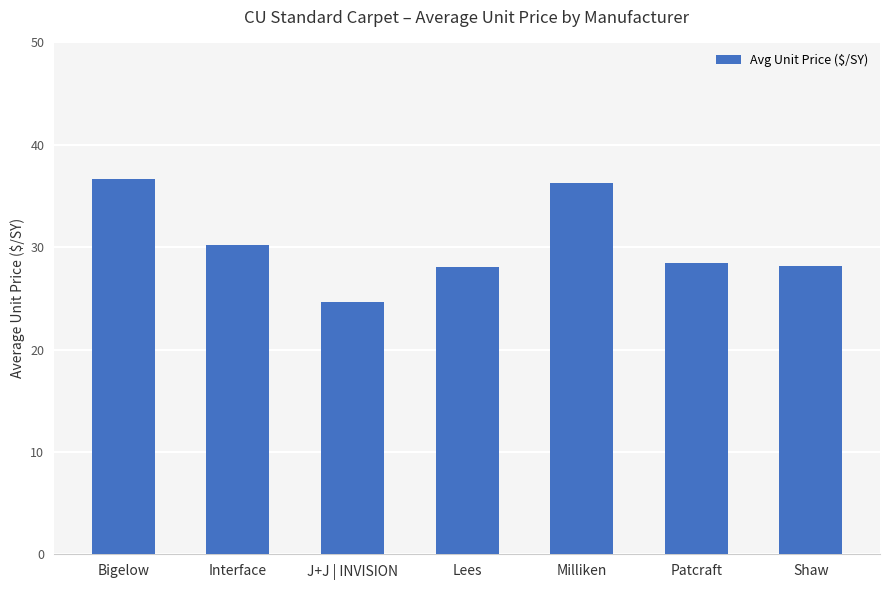

Does the chart contain any negative values?

No